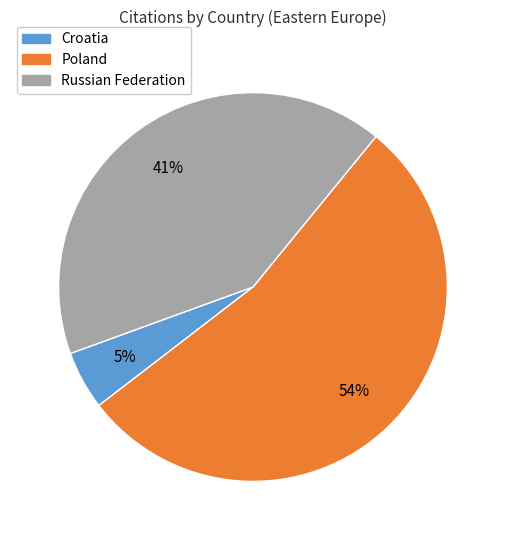

What is the majority slice?

Poland